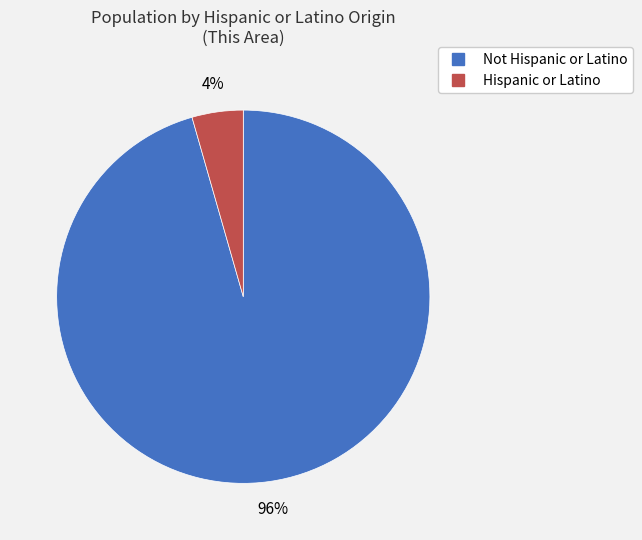

Is the sum of Hispanic or Latino and Not Hispanic or Latino greater than half?

Yes